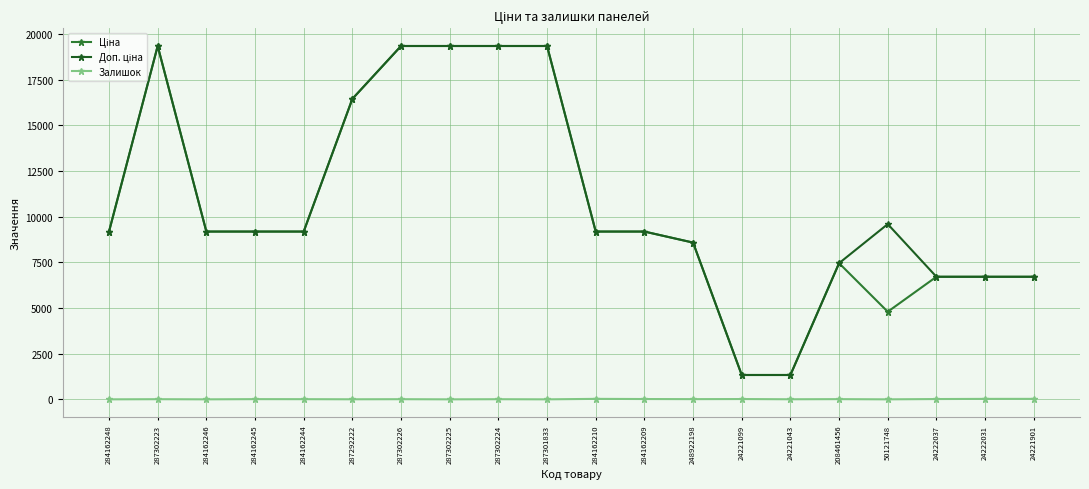

Is it true that Залишок equals 4.0 at 24221043?

True